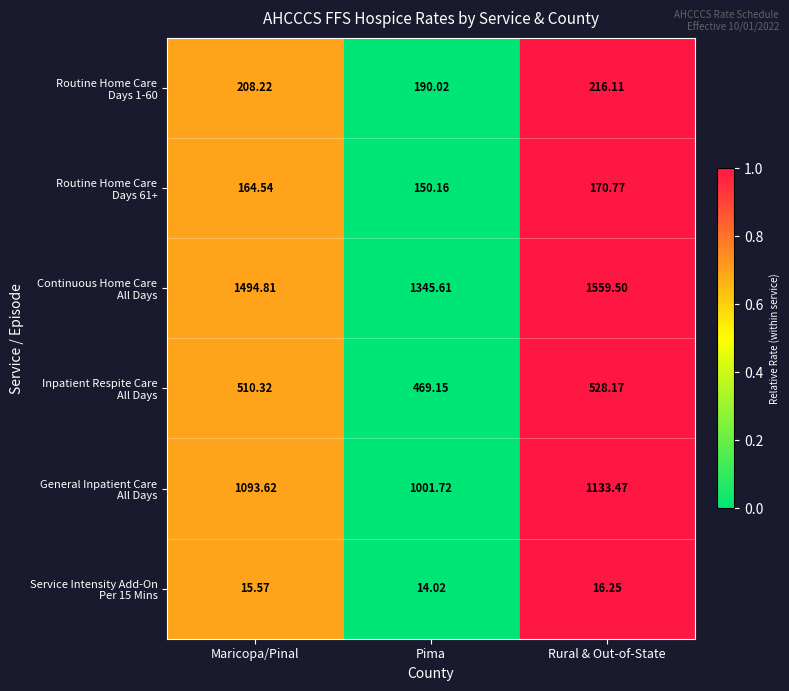

At which category does the chart reach its peak across all series?

Rural & Out-of-State